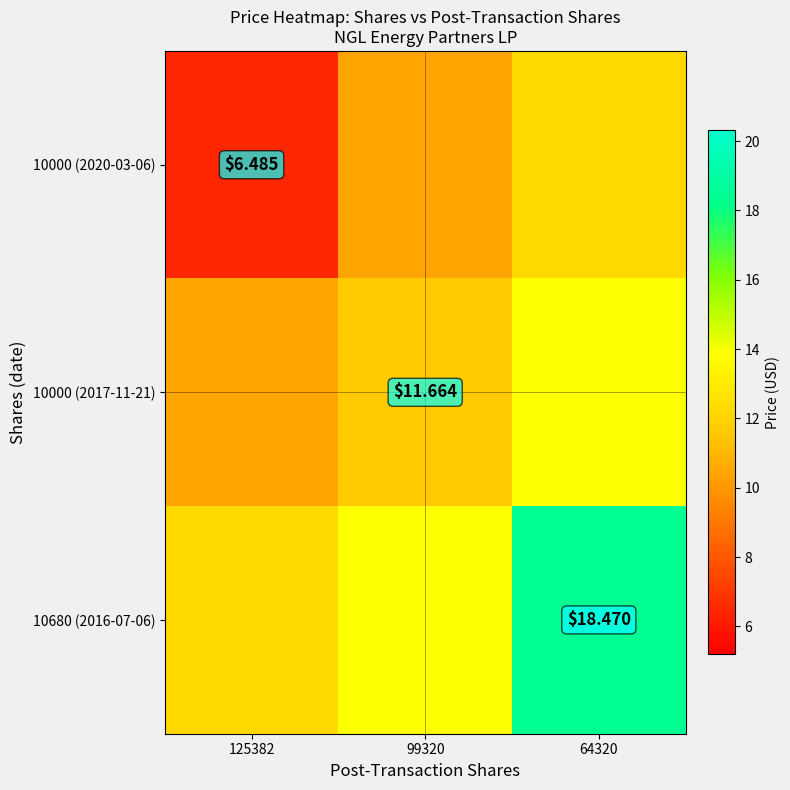

The 10000 (2017-11-21) series shows 13.8 at 64320. True or false?

True